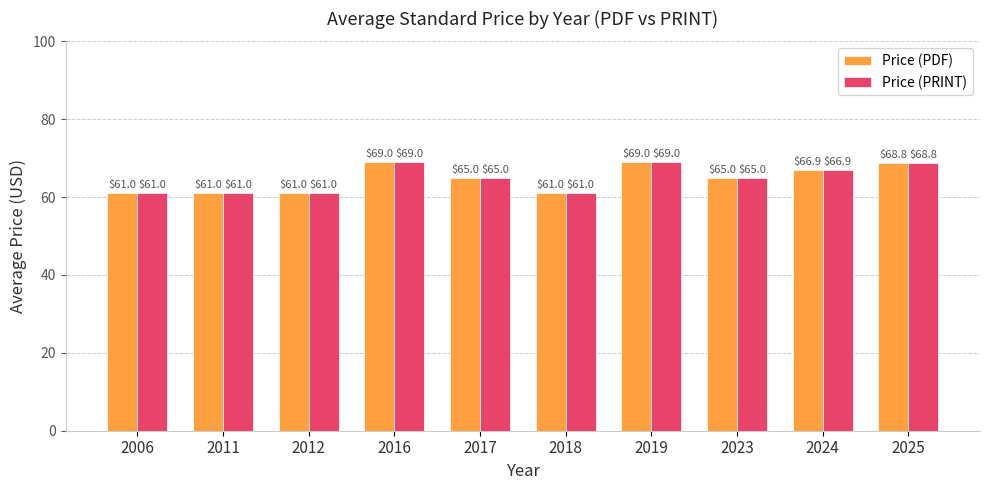

What is the minimum value for Price (PDF)?

61.0